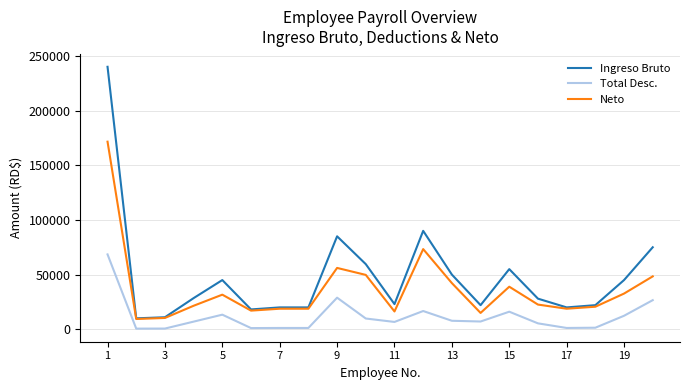

True or false: Ingreso Bruto and Total Desc. intersect in this chart.

False